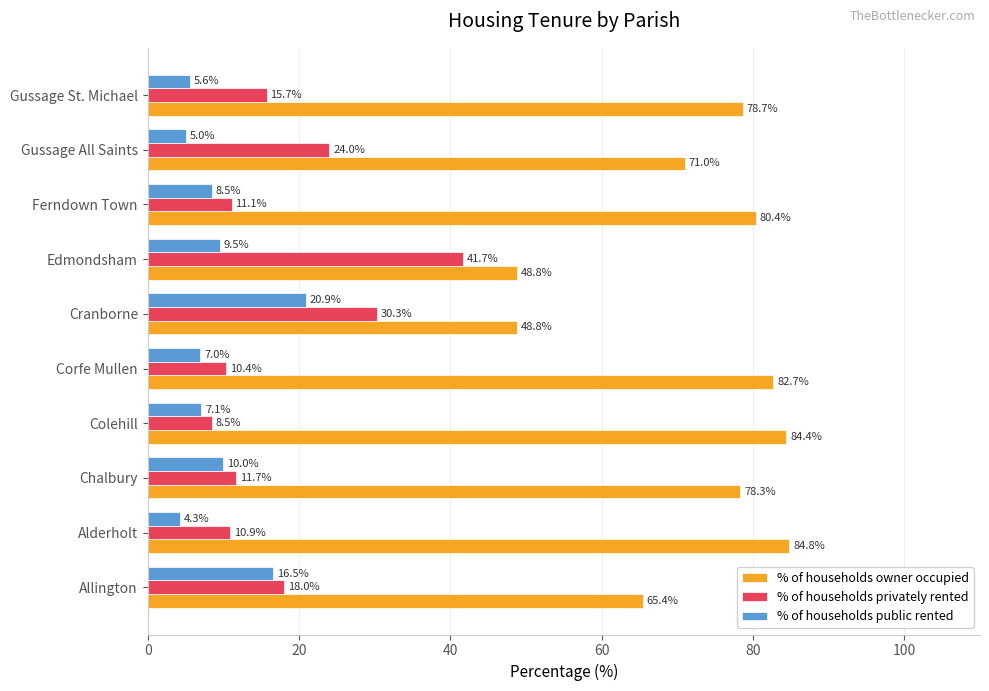

What is the greatest value displayed?

84.8